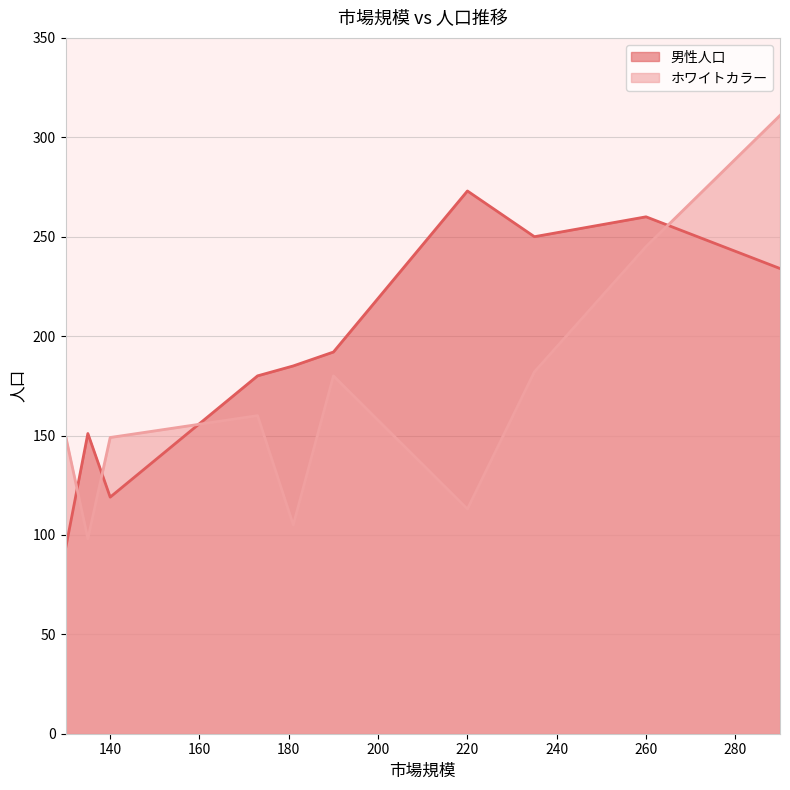

Which series has the largest total across all categories?

男性人口